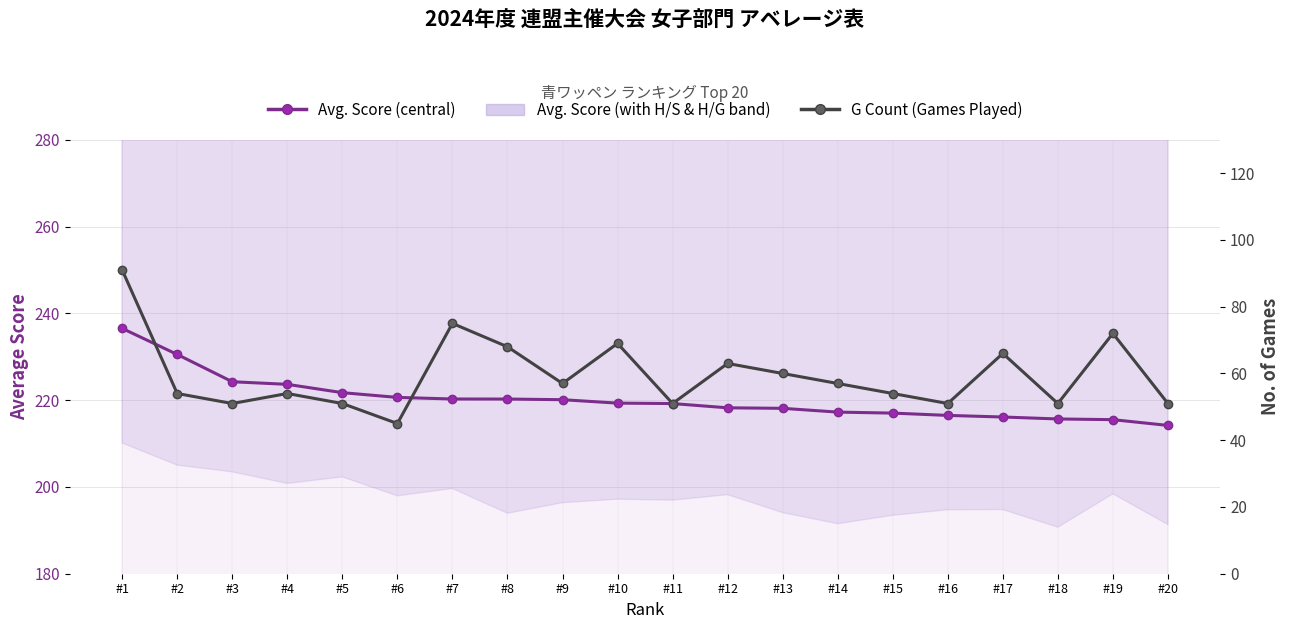

What value does the G Count (Games Played) series have at #6?

45.0